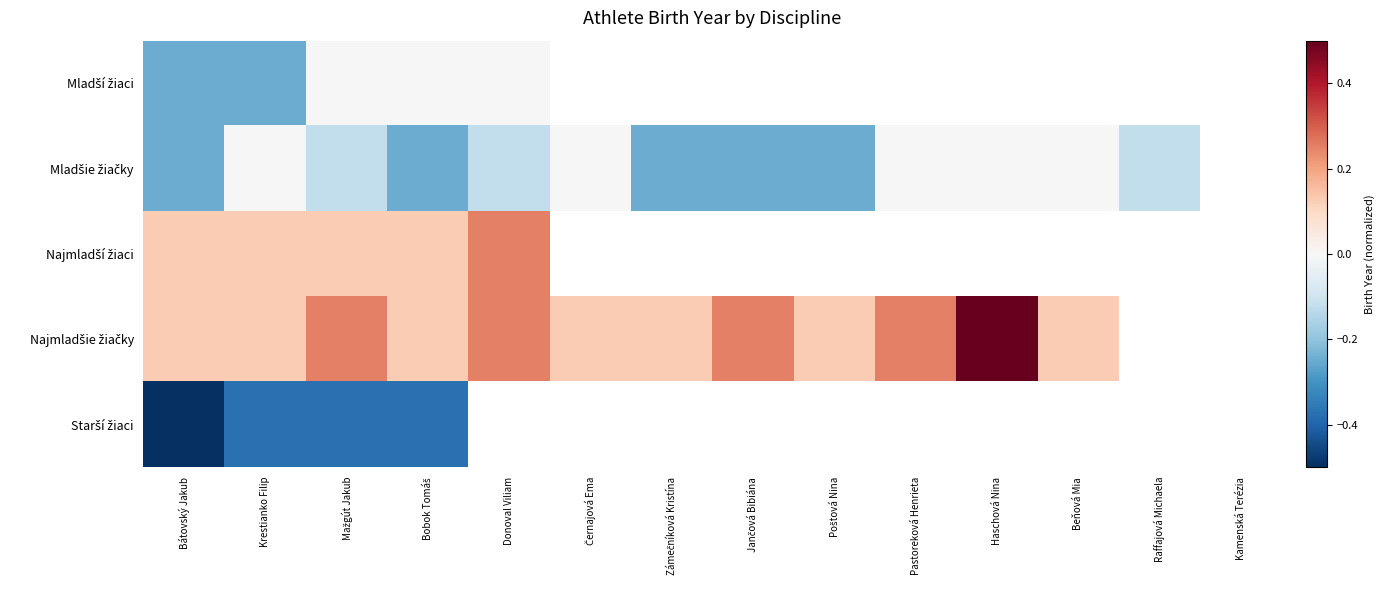

Read the Starší žiaci value at Bobok Tomáš.

-0.4